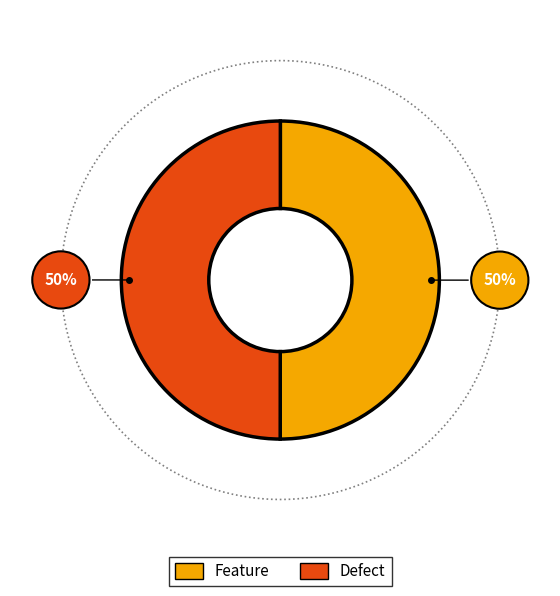

To the nearest percent, what percentage of the pie is Feature?

50%